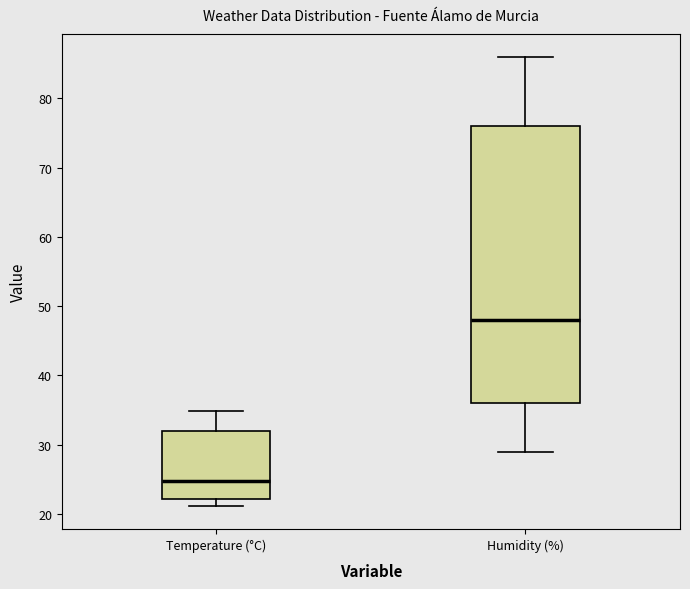

Comparing the boxes themselves (not the whiskers), which one is the tallest?

Humidity (%)